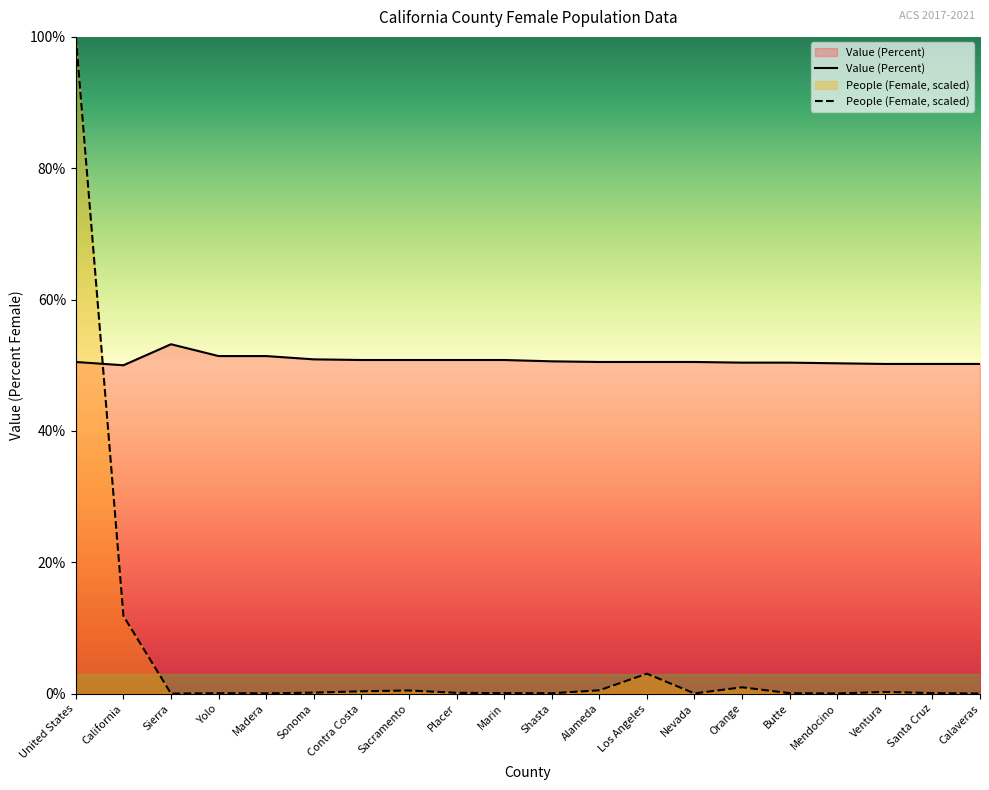

Rank the series by their average value, from lowest to highest.

People (Female, scaled), Value (Percent)